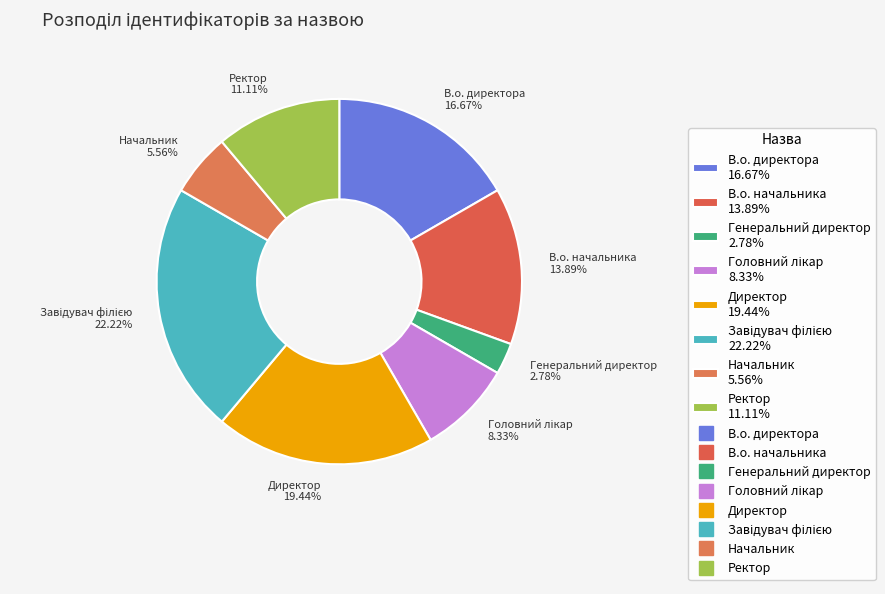

What is the smallest slice in the pie chart?

Генеральний директор